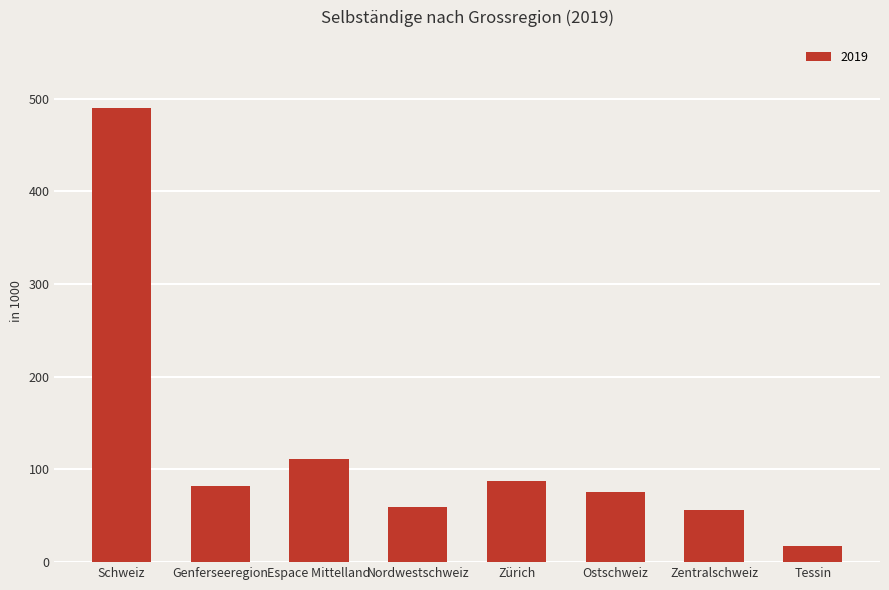

True or false: the data shows 645.2 at Schweiz.

False